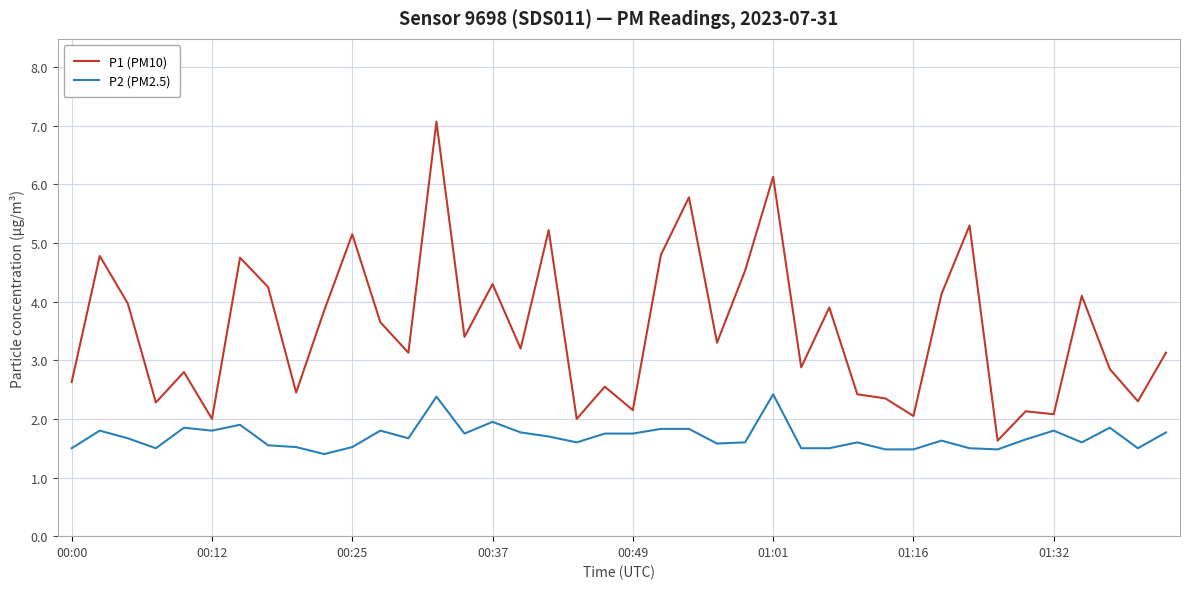

What is the smallest value displayed?

1.4